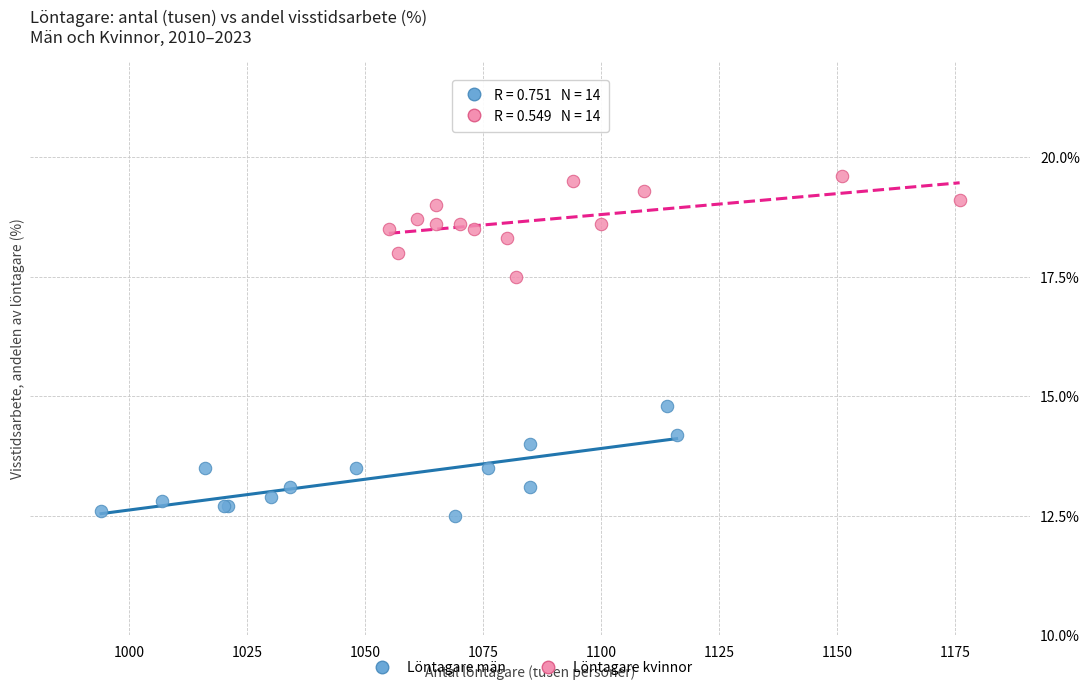

Which series has the largest Y range (max minus min)?

Löntagare män